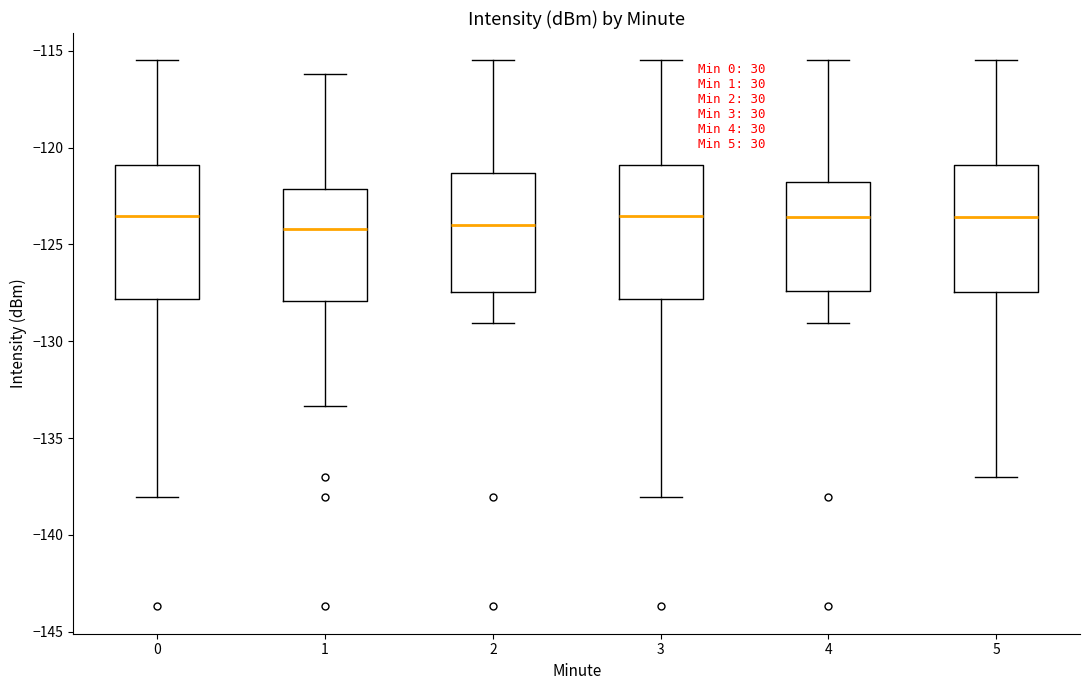

Where does the median line of the box at x = 2 sit on the y-axis? The values are not printed on the chart, so give them approximately, as read against the axis.

-124.0